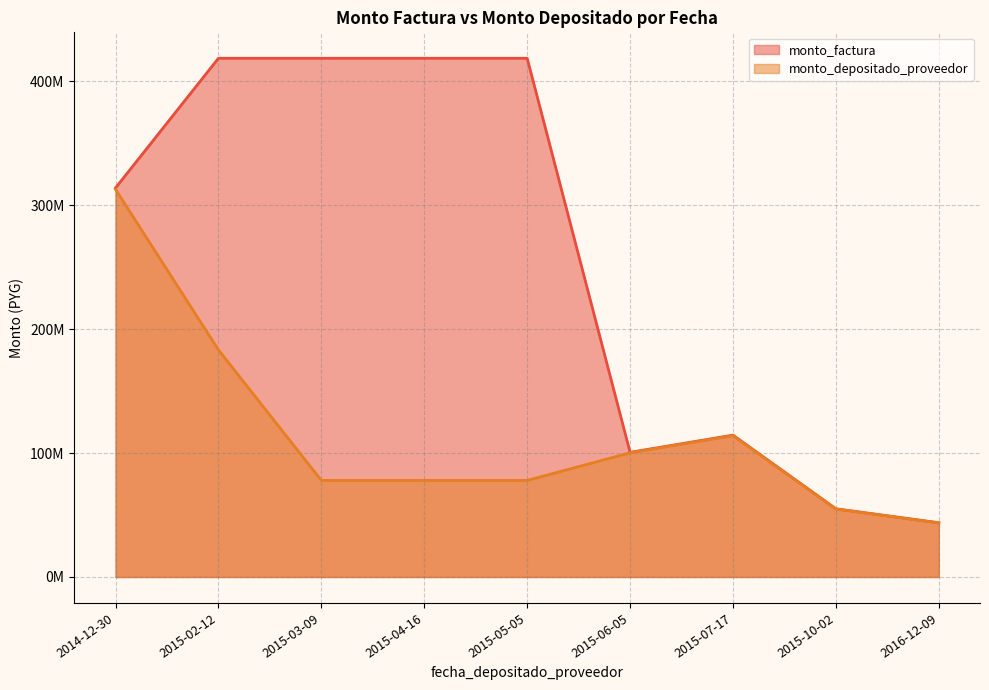

Between 2015-05-05 and 2015-07-17, which series saw the biggest shift?

monto_factura